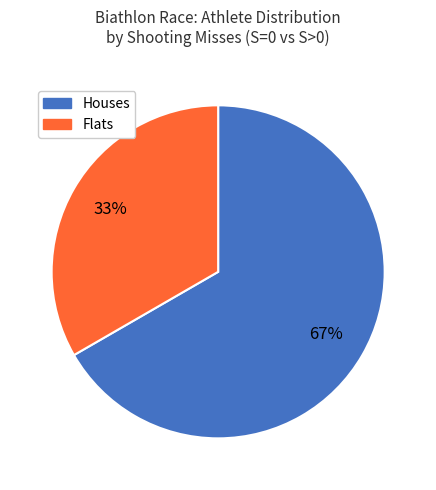

Is there any slice that represents more than half of the pie?

Yes